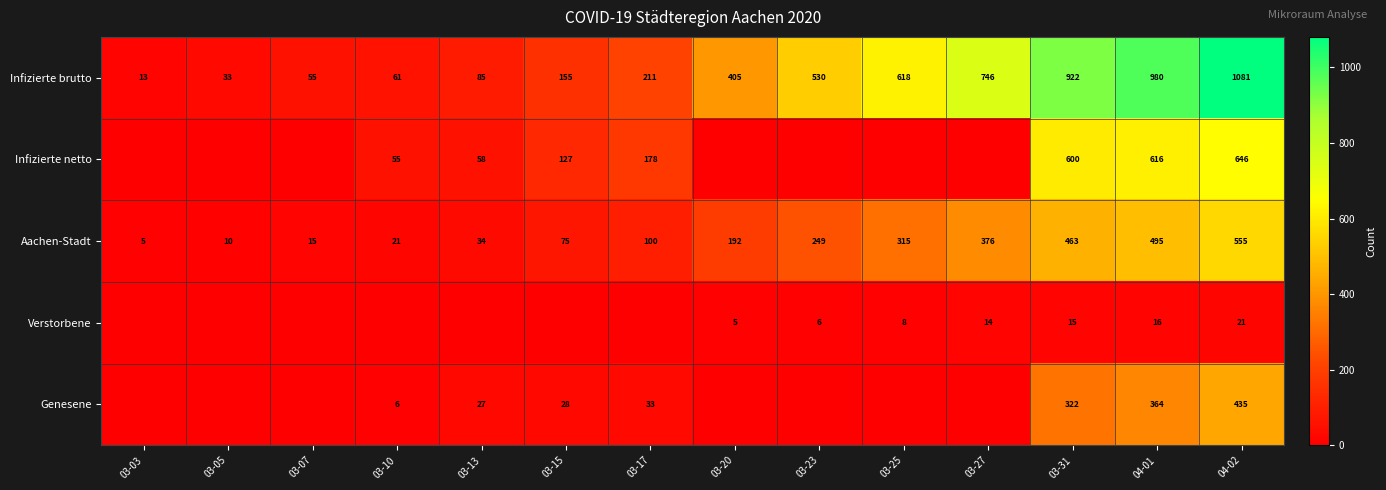

How many data points does each series have?

14